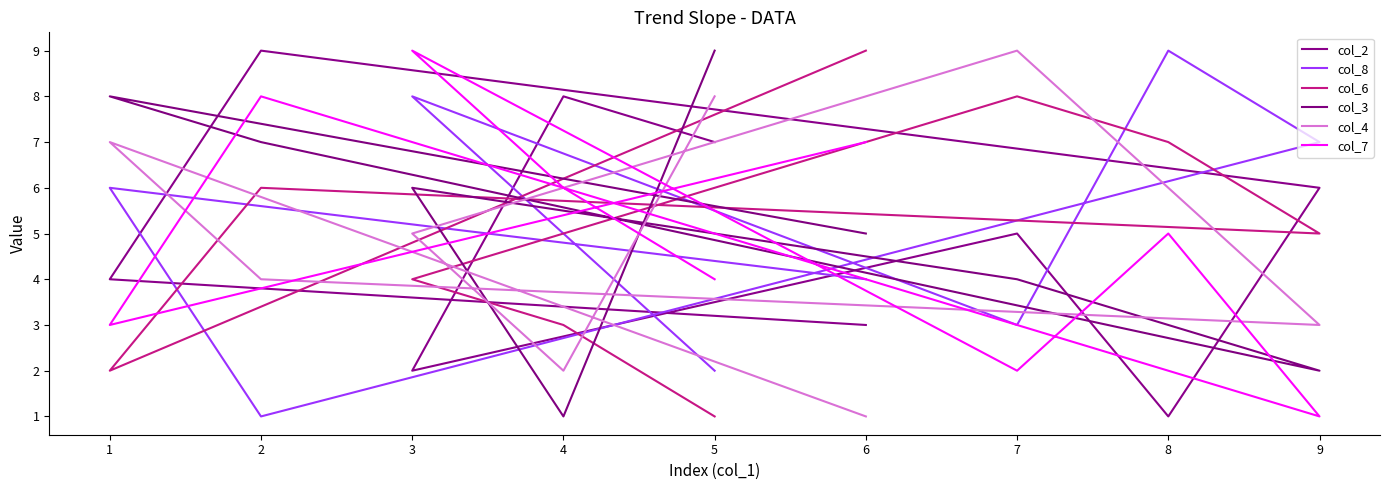

How many values in the col_2 series exceed 5?

4